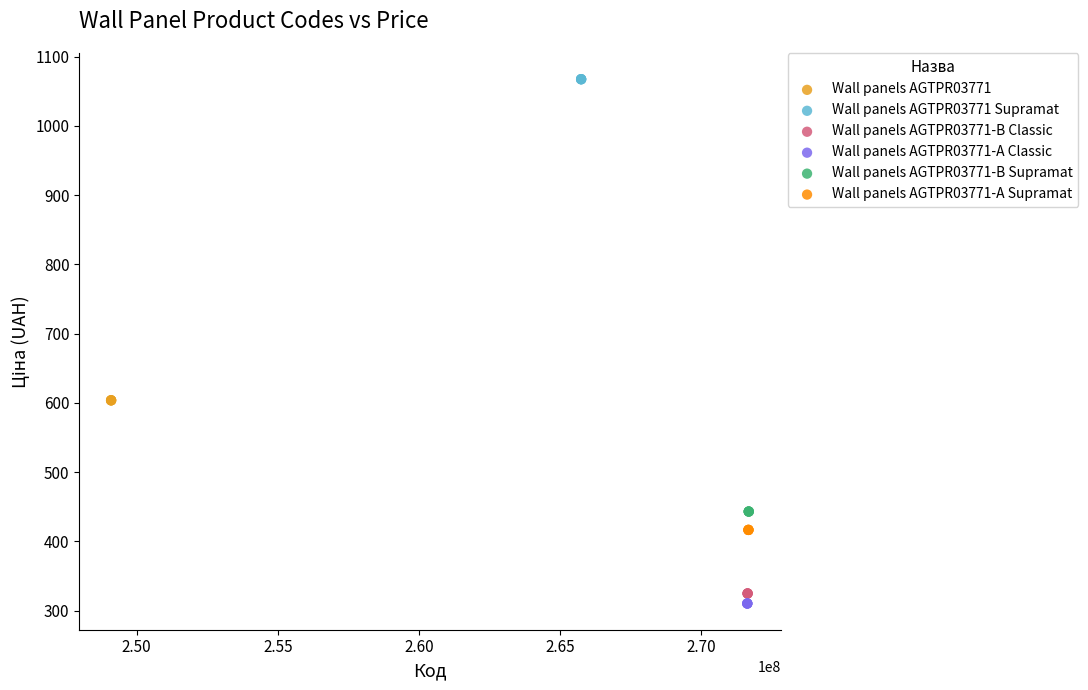

Which series reaches the maximum Y coordinate?

Wall panels AGTPR03771 Supramat